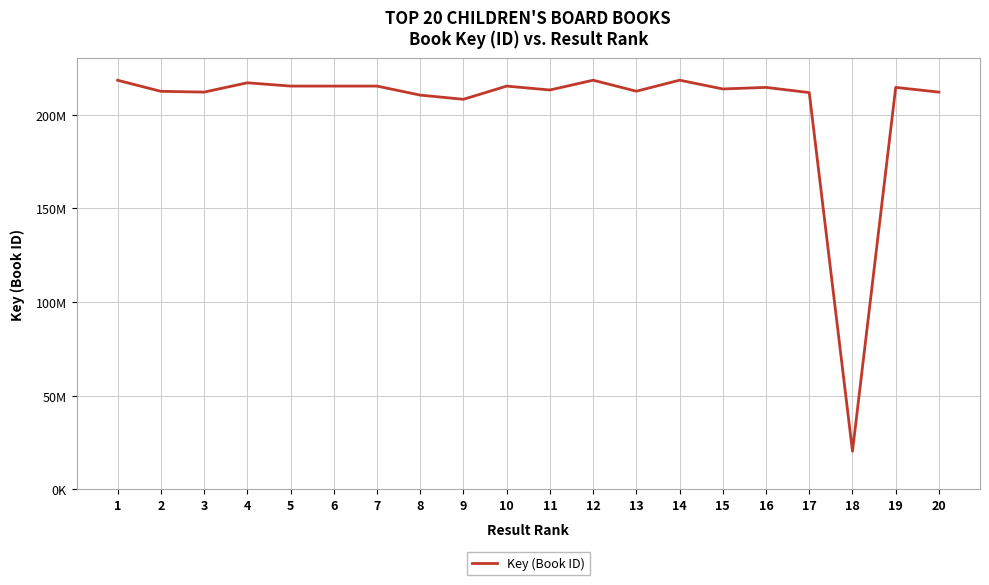

Does the chart display data point markers on the line(s)?

No